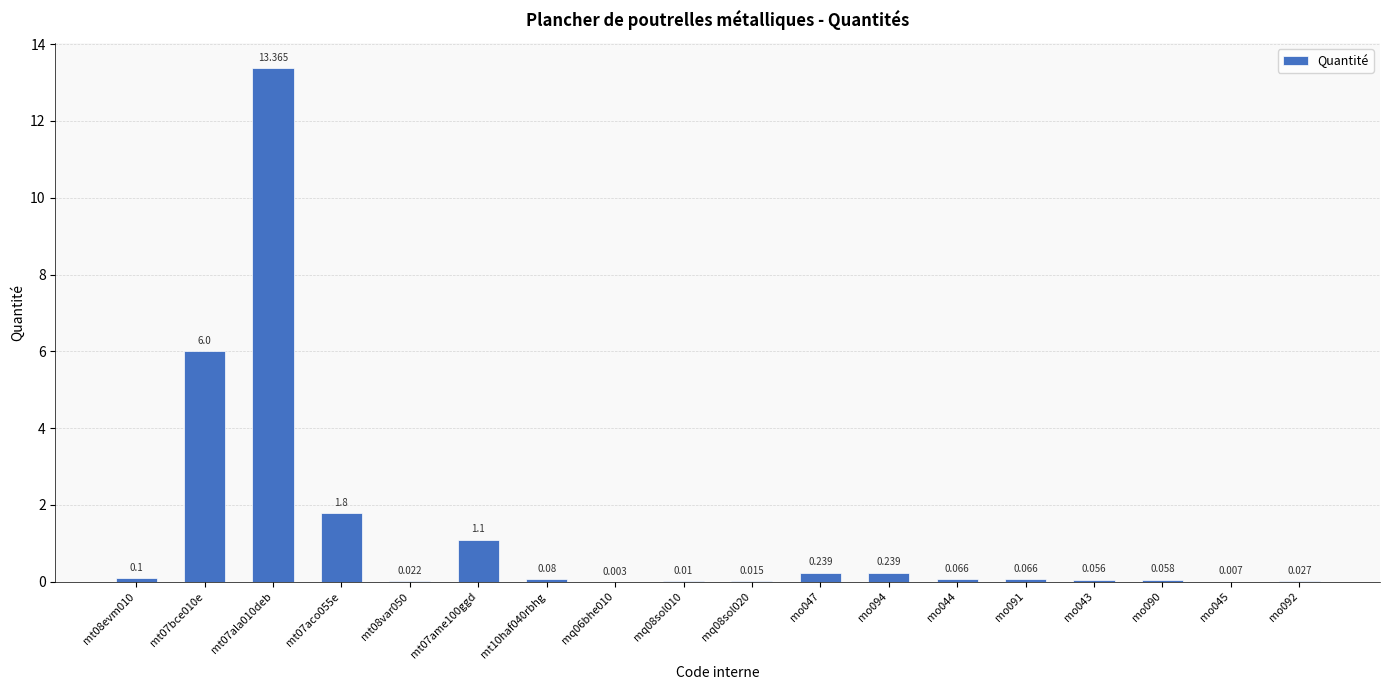

How many distinct data groups are displayed?

1